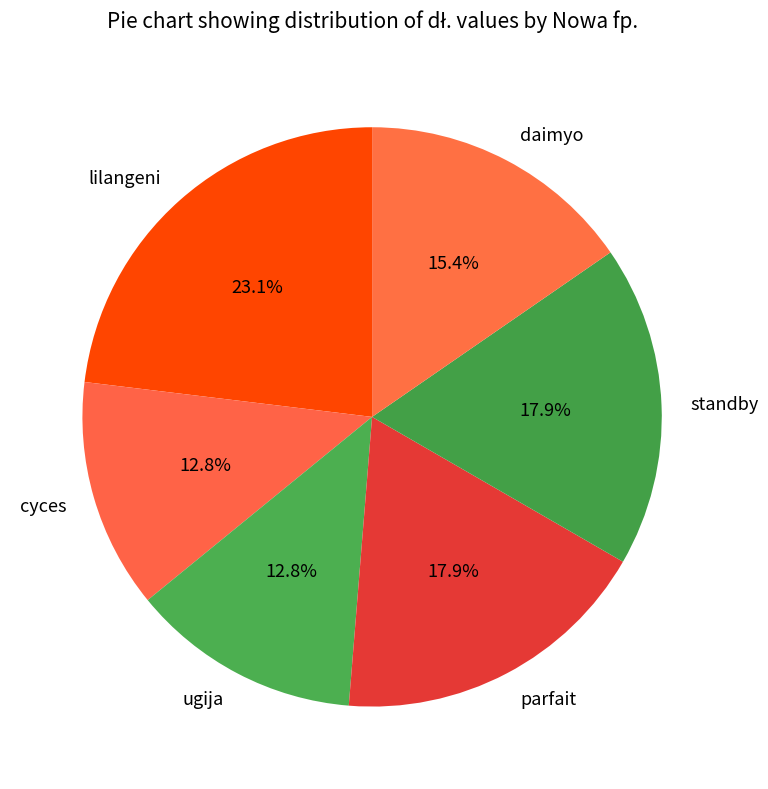

What is the ratio of the value at cyces to the value at daimyo?

0.8